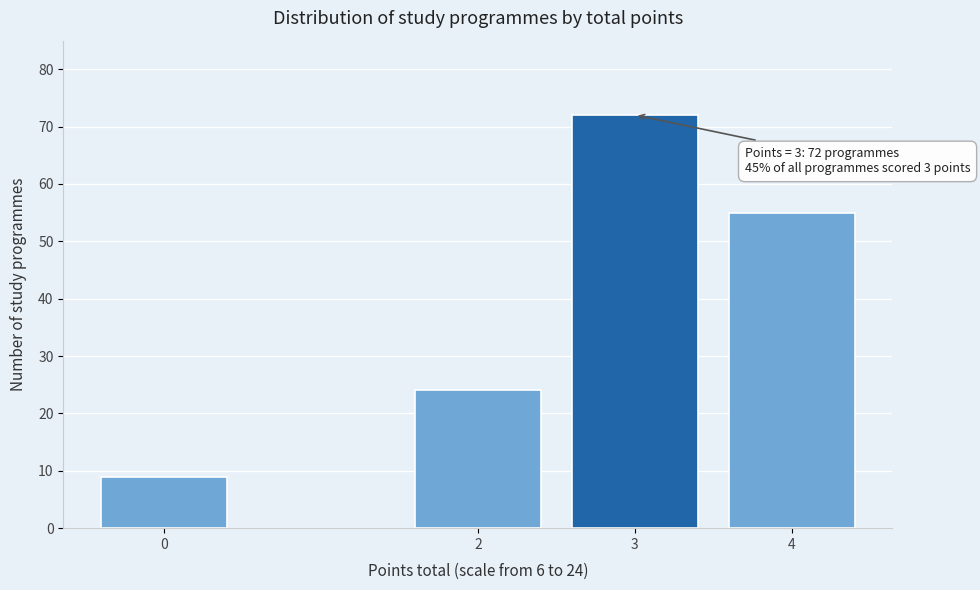

Reading left to right, what are all the values shown in this chart?

0=9	2=24	3=72	4=55